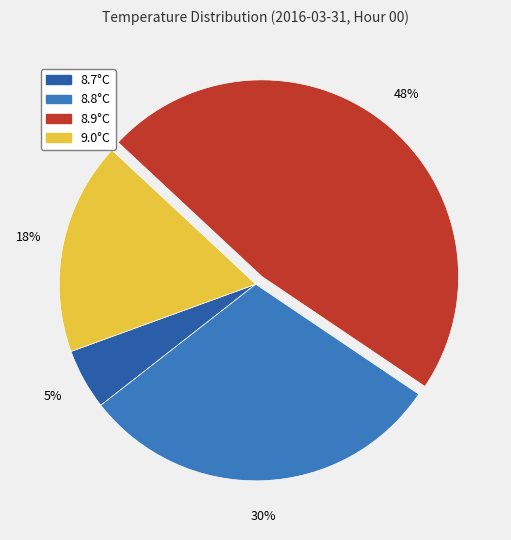

Between 9.0°C and 8.9°C, which is larger?

8.9°C